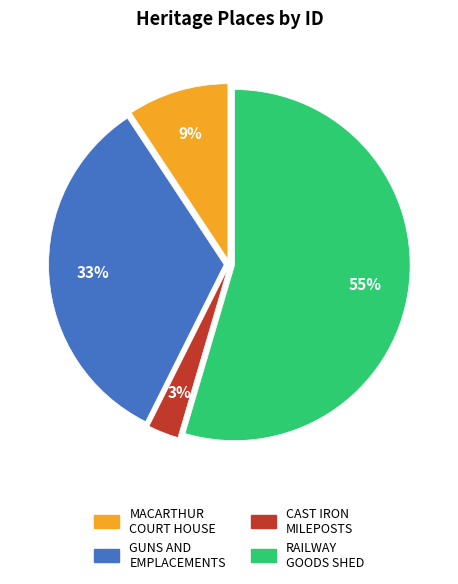

Is there a majority slice in this chart?

Yes